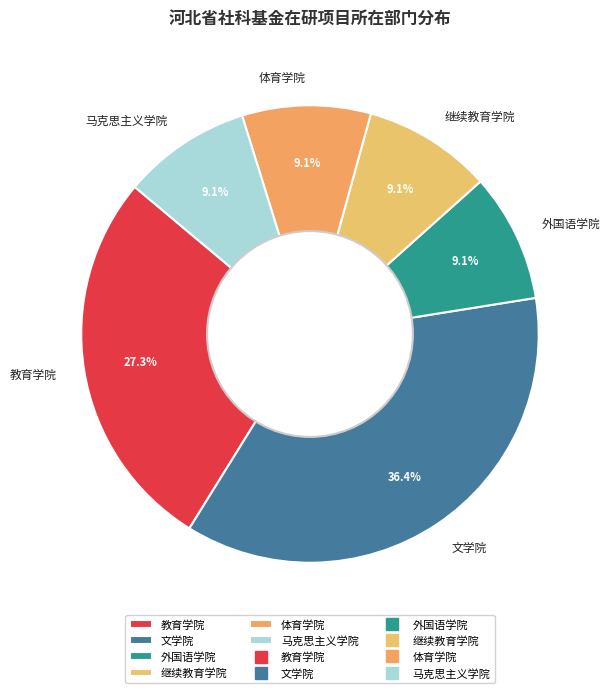

Count the number of slices in the pie.

6